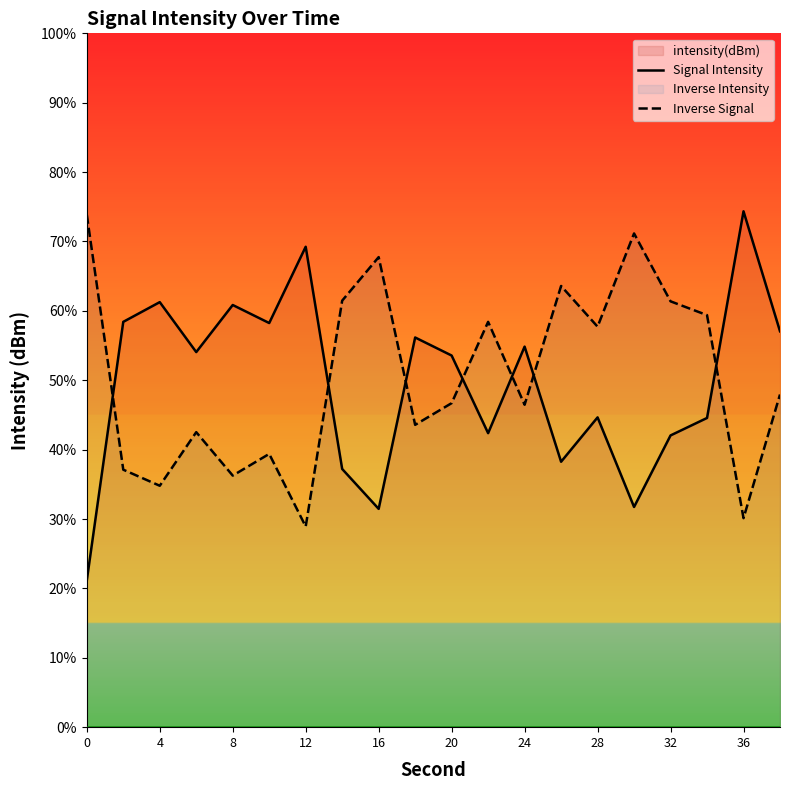

Which series has the largest total across all categories?

Inverse Signal